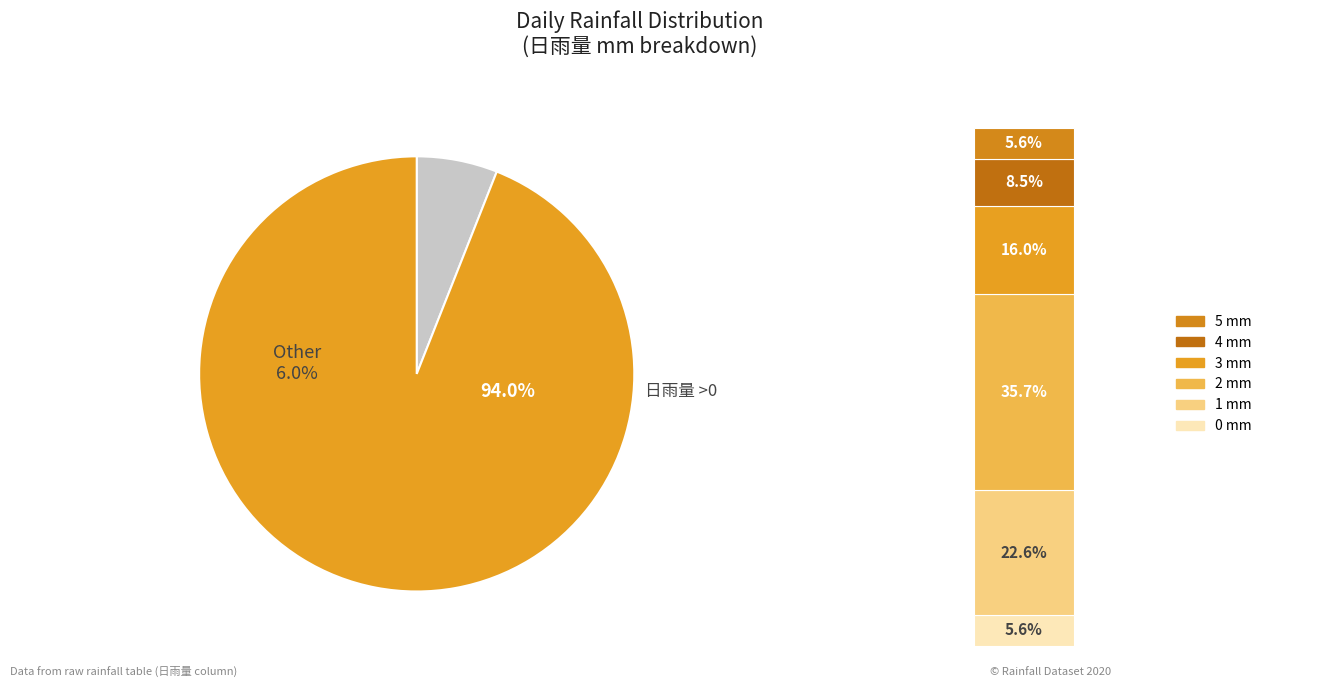

Rank the categories by value from lowest to highest.

0 mm, 5 mm, 4 mm, 3 mm, 1 mm, 2 mm